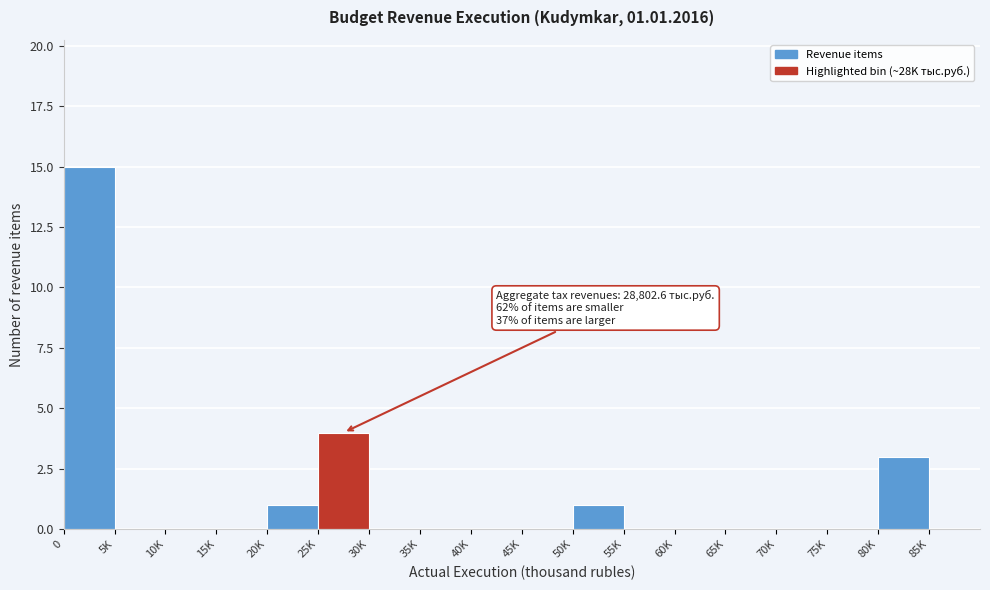

Reading left to right, extract all data points from this chart.

0=15	5K=0	10K=0	15K=0	20K=1	25K=4	30K=0	35K=0	40K=0	45K=0	50K=1	55K=0	60K=0	65K=0	70K=0	75K=0	80K=3	85K=0